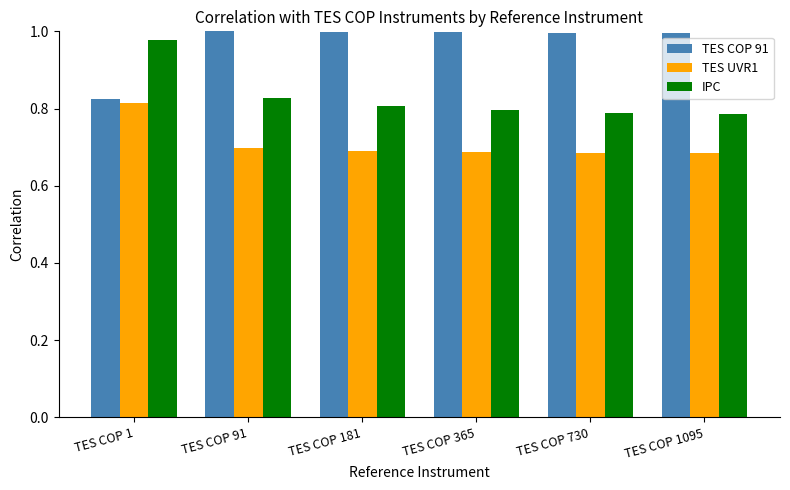

The TES UVR1 series shows 0.7 at TES COP 181. True or false?

True